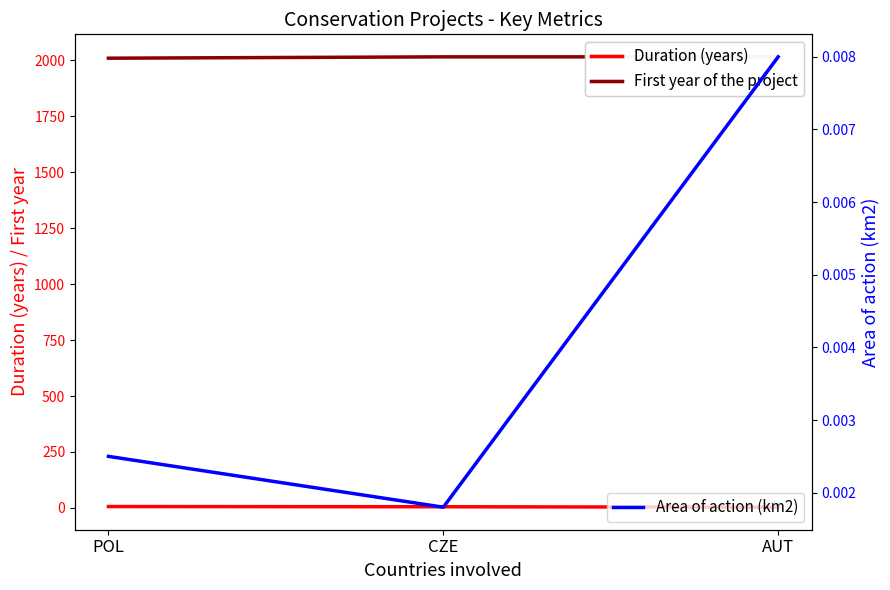

Between POL and AUT, which series saw the biggest shift?

First year of the project